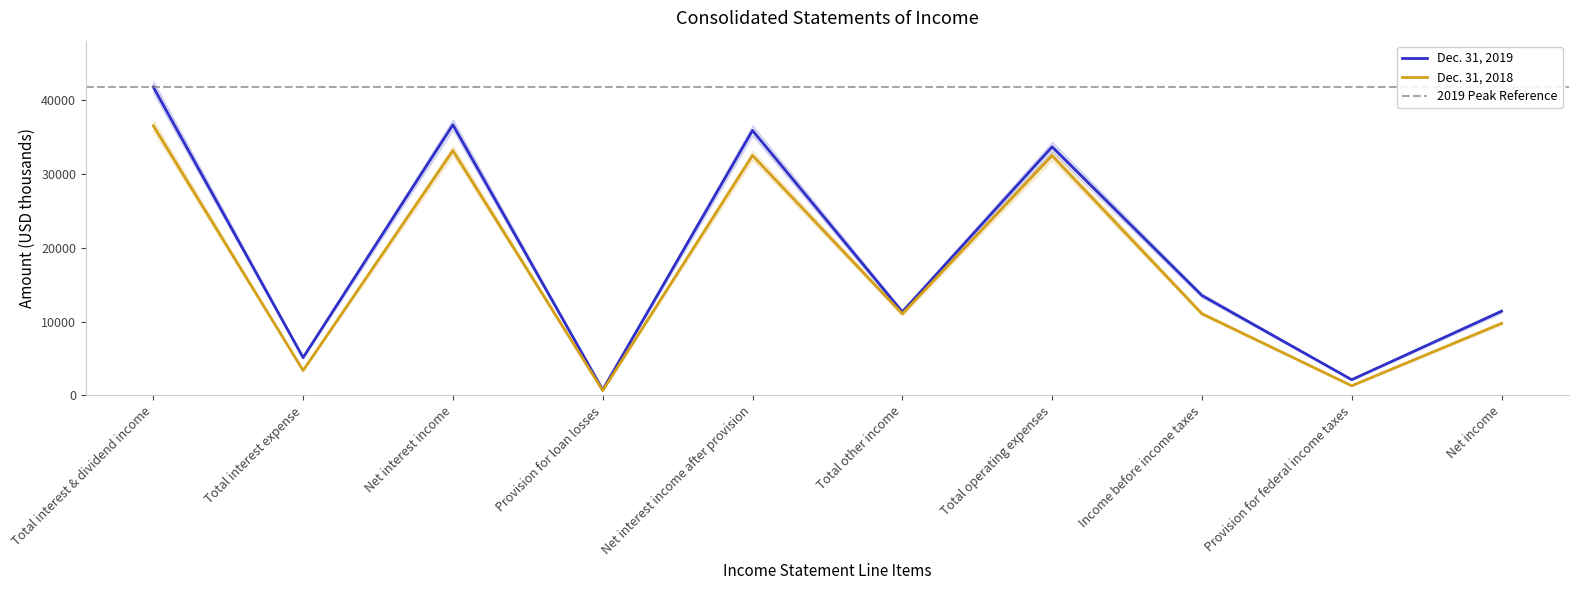

At which category is the sum across all series the highest?

Total interest & dividend income